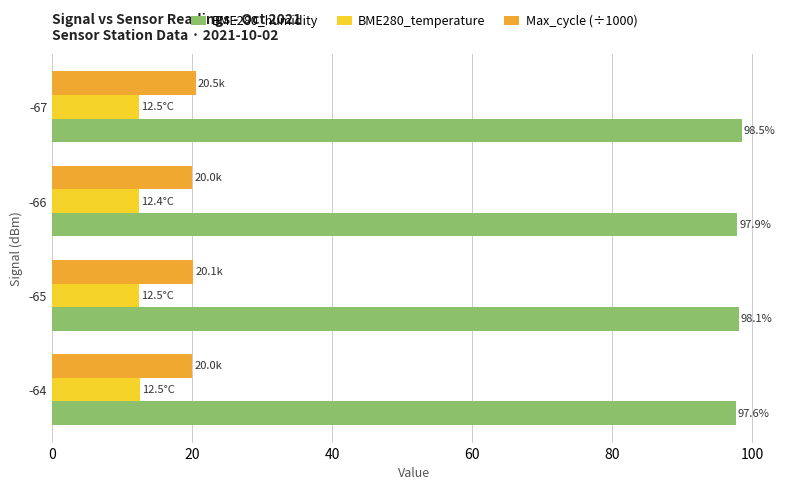

What are all the series names shown in the legend?

BME280_humidity, BME280_temperature, Max_cycle (÷1000)